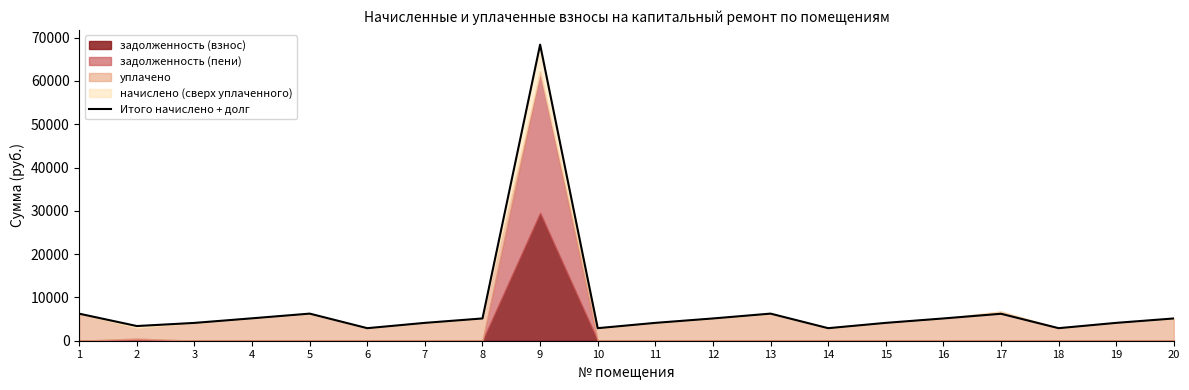

Is it true that the value at 20 is 5141.9?

True